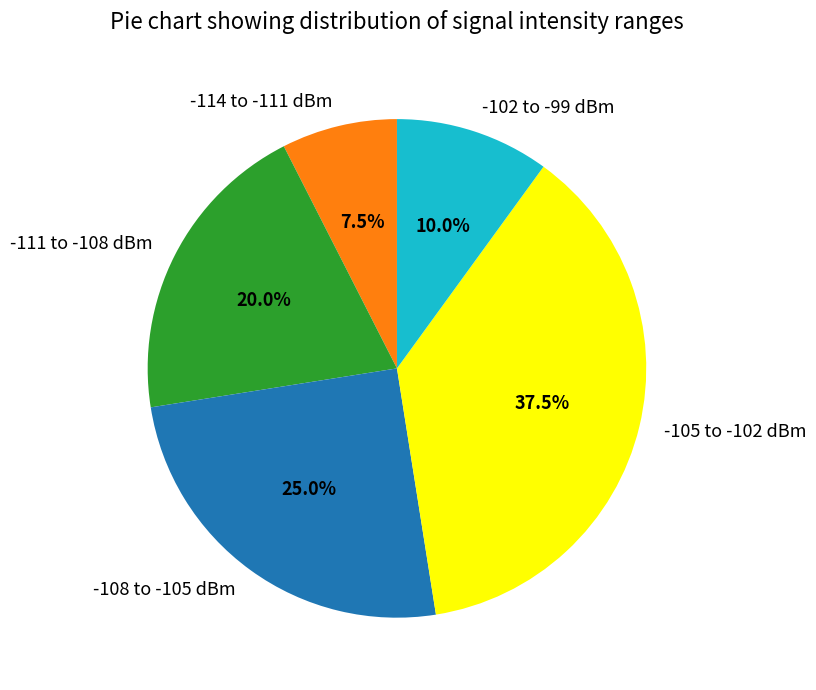

Does any single category account for the majority?

No